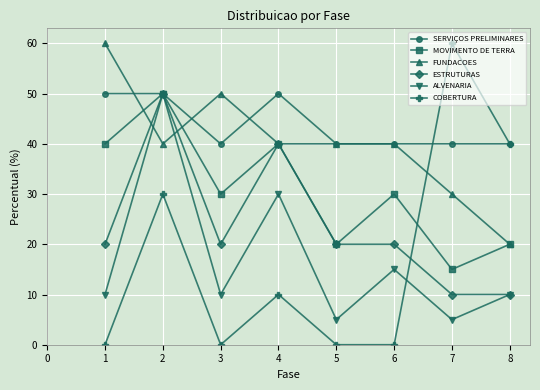

Count the number of data series in this chart.

6